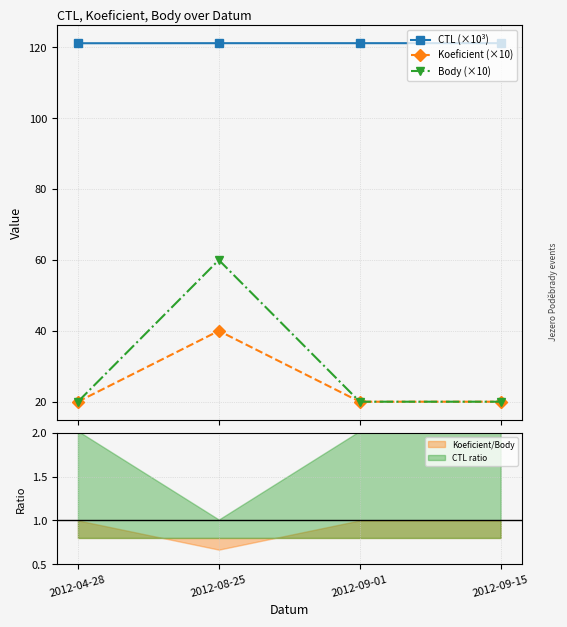

What is the approximate value of CTL (×10³) at 2012-04-28?

121.2